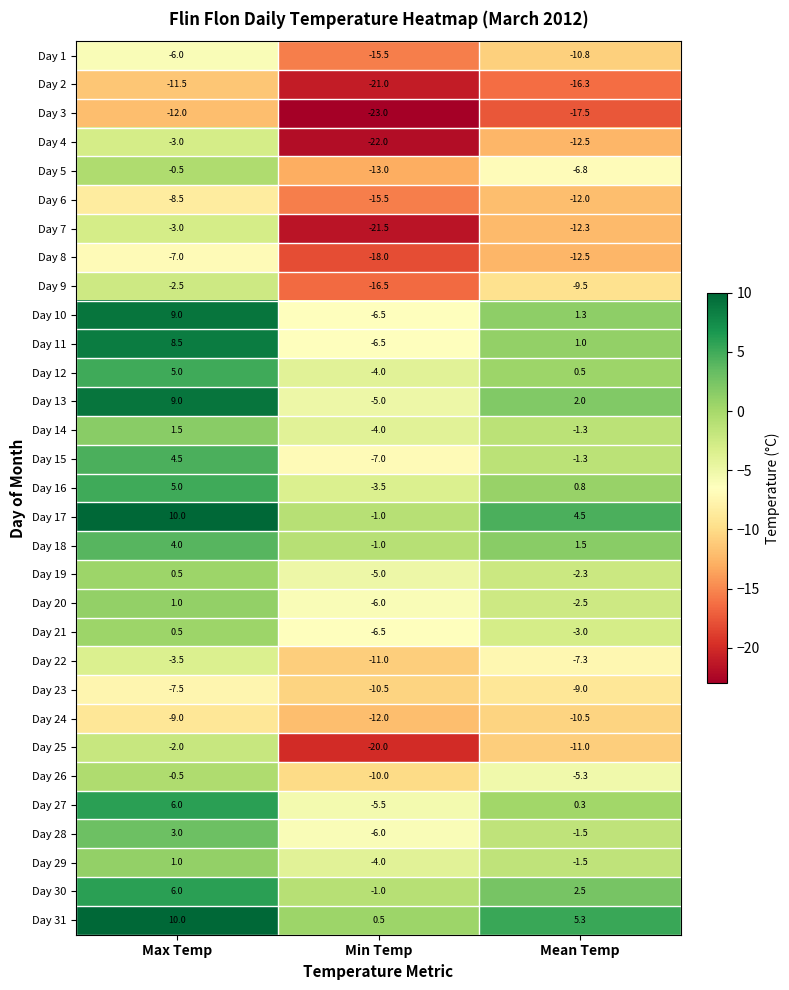

Which category has the highest value in the Day 5 series?

Max Temp